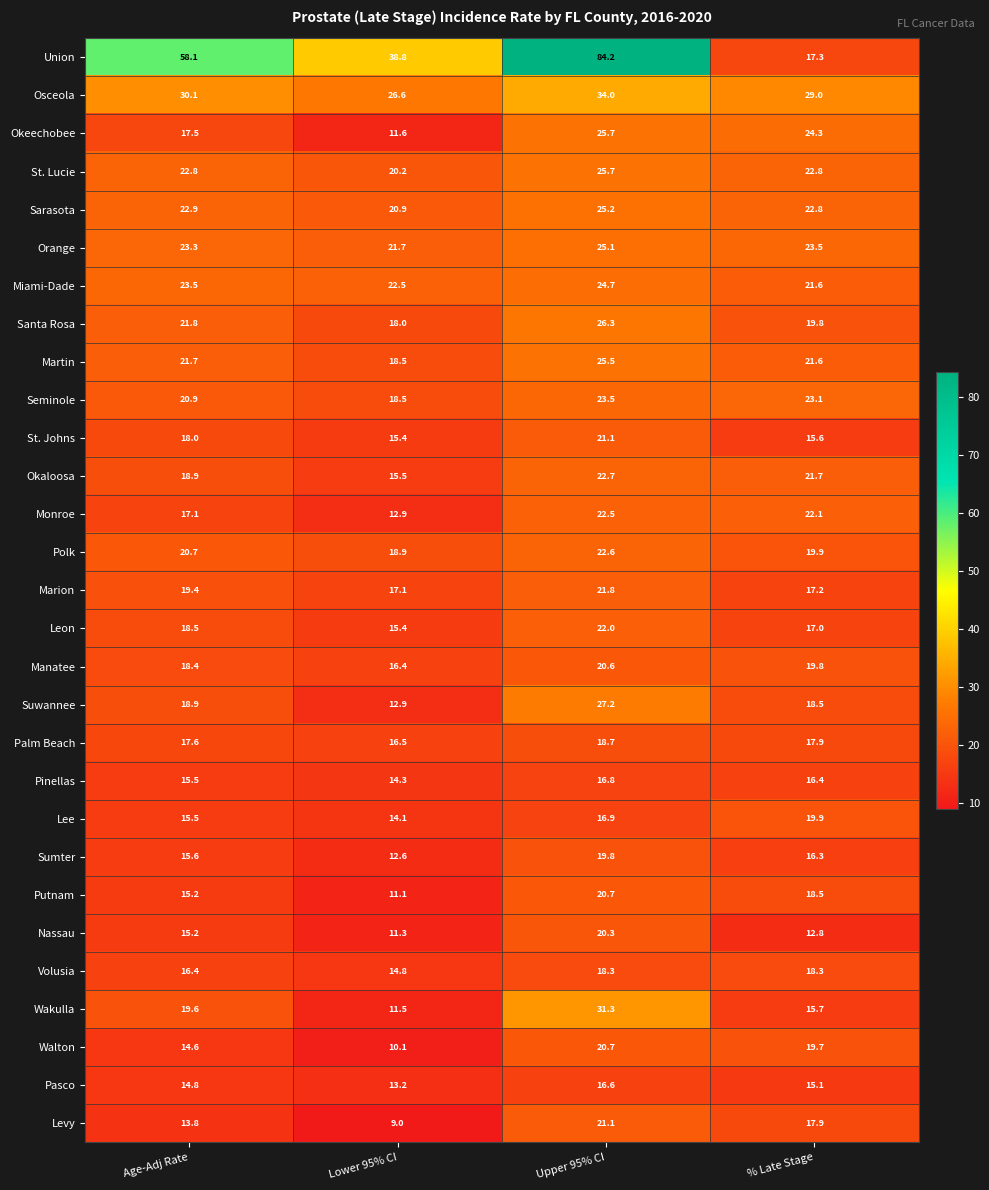

Is the value of Union at Upper 95% CI greater than the value of Walton at Lower 95% CI?

Yes